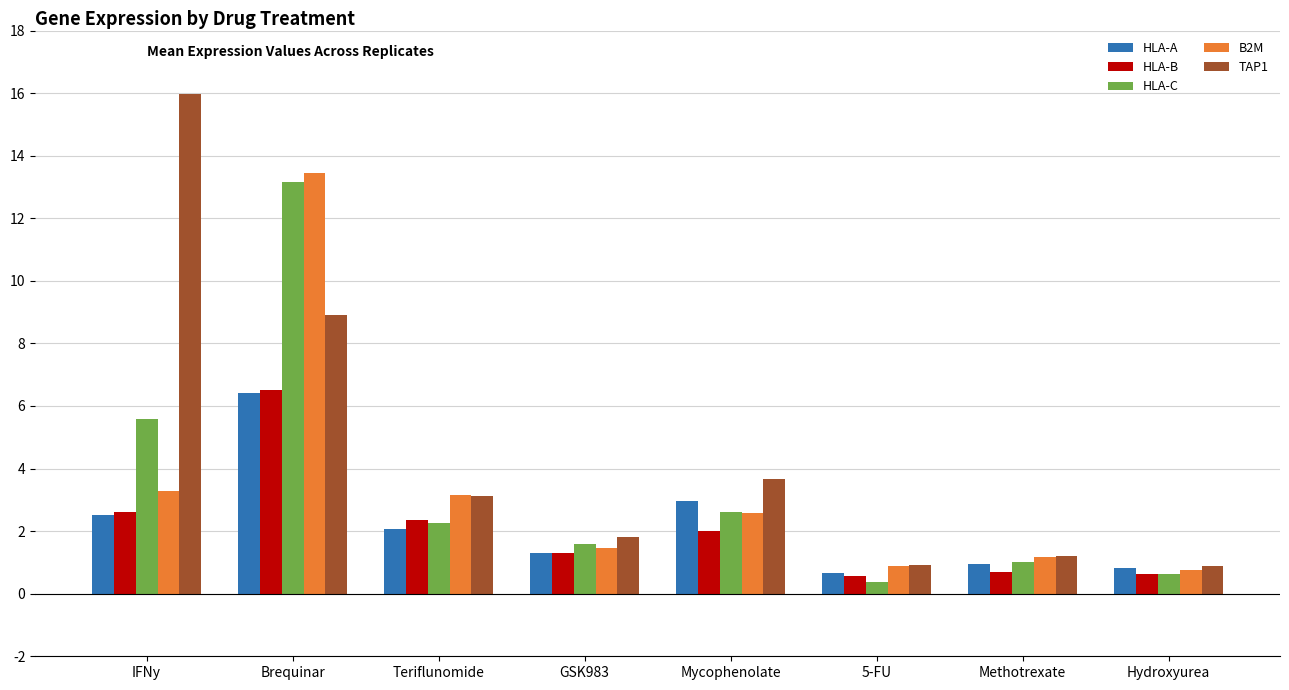

Between Brequinar and Mycophenolate, which series saw the biggest shift?

B2M